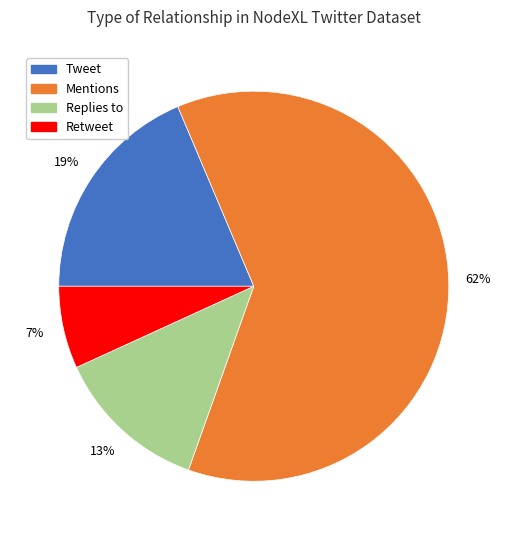

How many slices are in this pie chart?

4